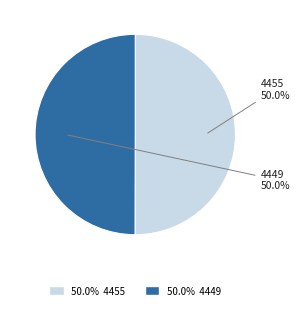

Combined, do 4455 and 4449 account for over 50%?

Yes